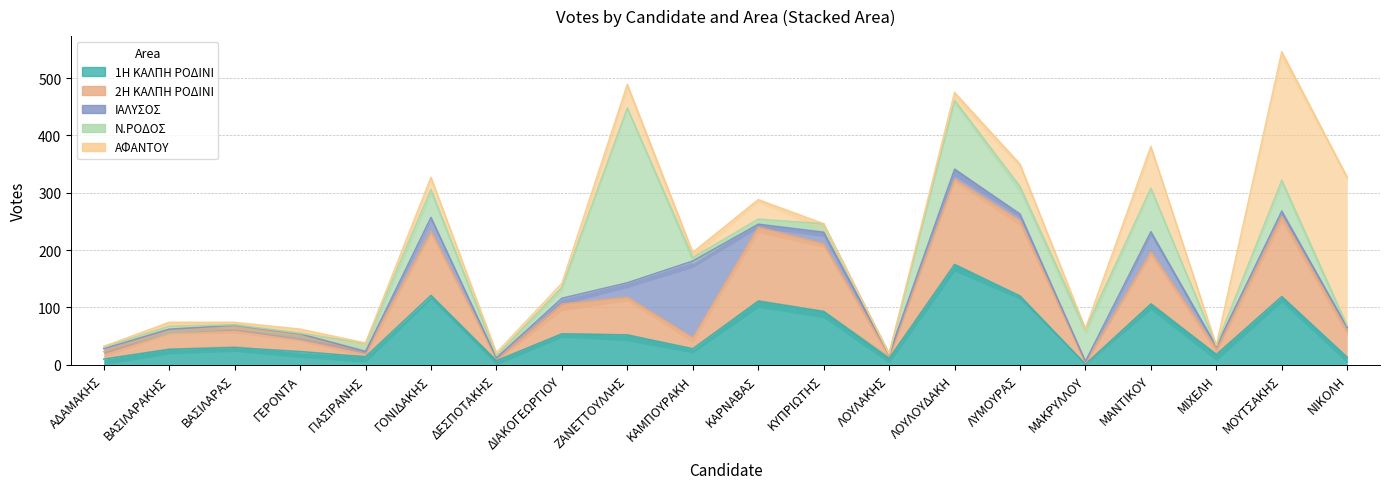

Which category has the highest value in the ΙΑΛΥΣΟΣ series?

ΚΑΜΠΟΥΡΑΚΗ